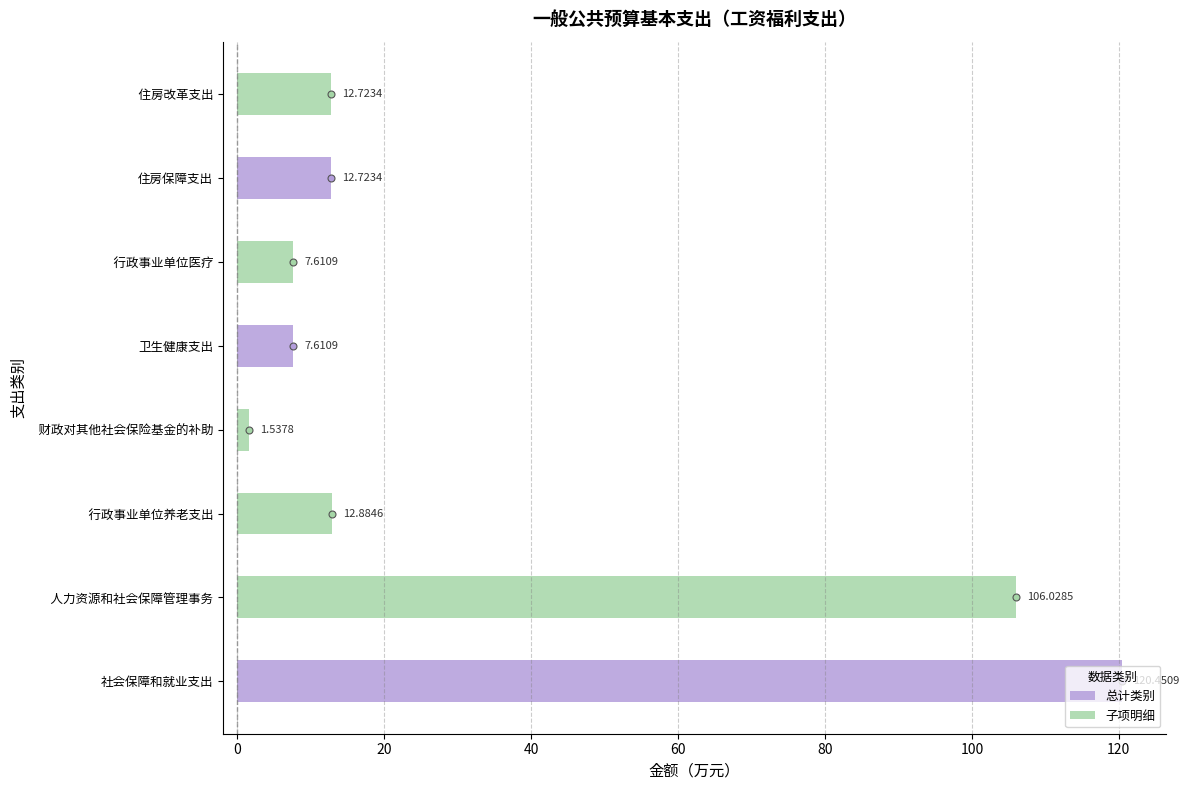

At which label is 总计类别 closest to 64?

住房保障支出